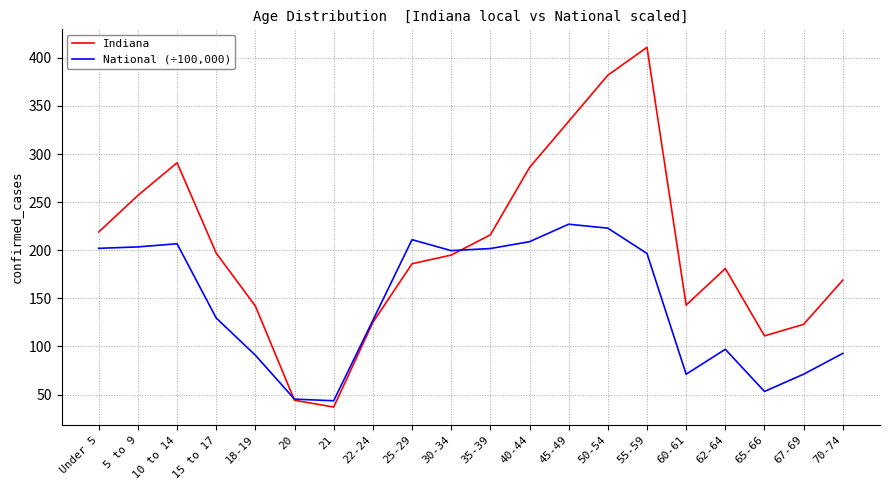

Where is the first local minimum for Indiana?

21